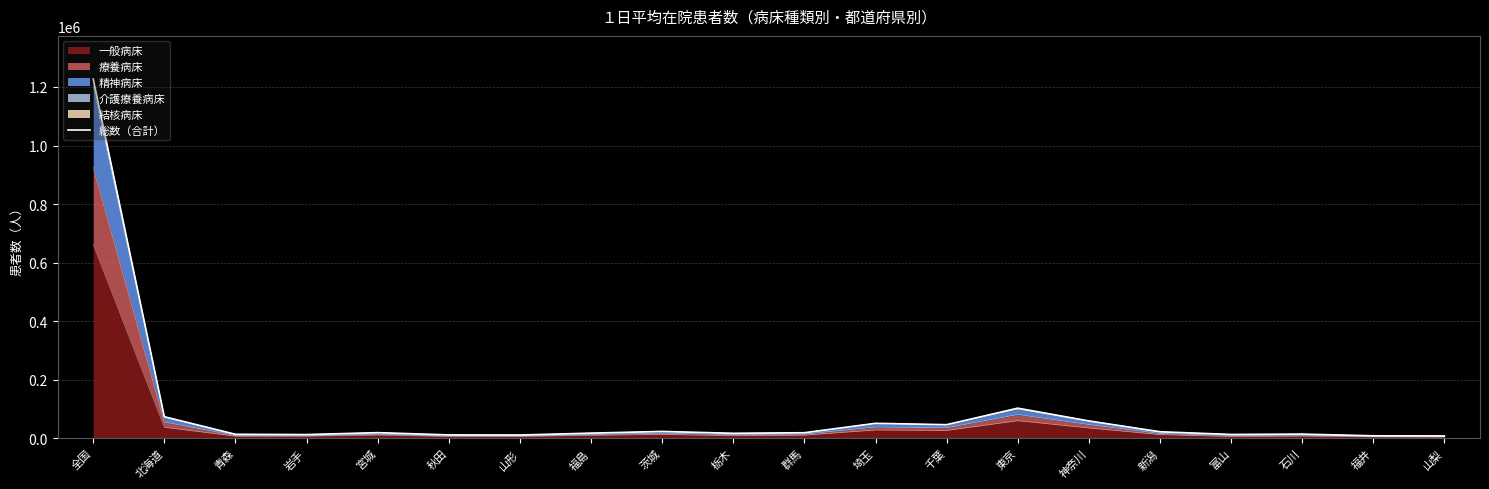

Reading right to left, extract all data points from this chart.

7875	8417	14139	12942	22220	59178	102783	46390	50989	18861	16910	23275	17505	10971	11478	19132	12576	13534	73574	1227225